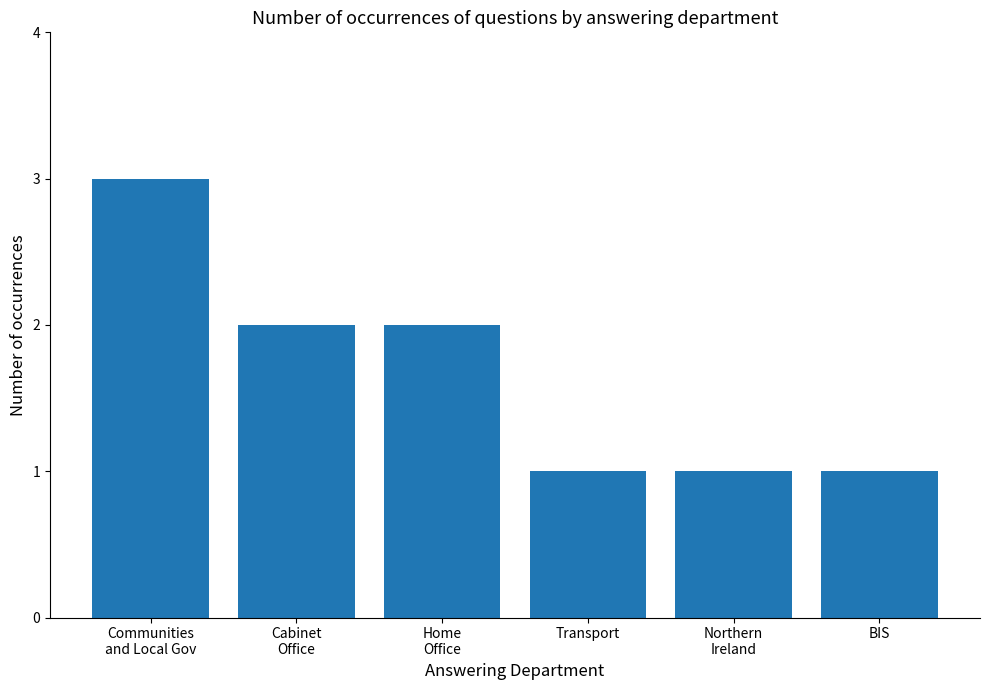

What position from the right is Cabinet
Office?

5